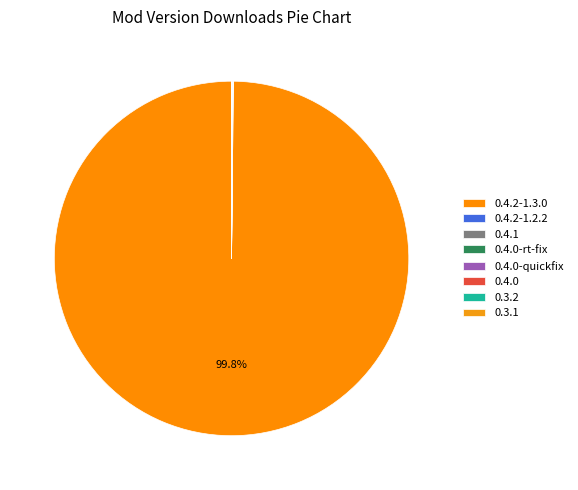

Approximately how many times larger is the value at 0.4.0-quickfix compared to 0.3.1?

1.0